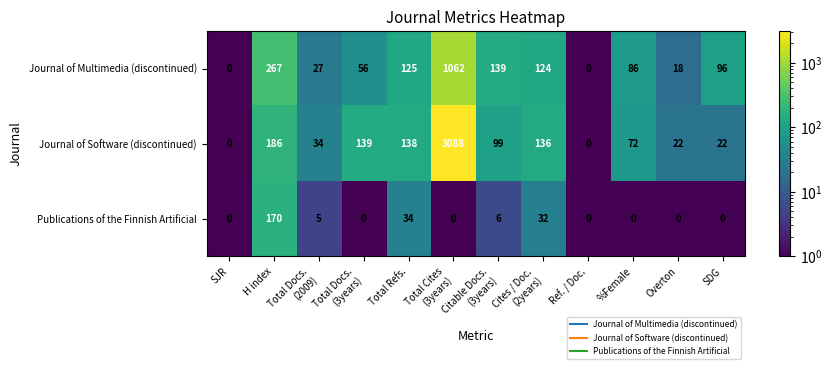

What is the minimum value shown in the chart?

0